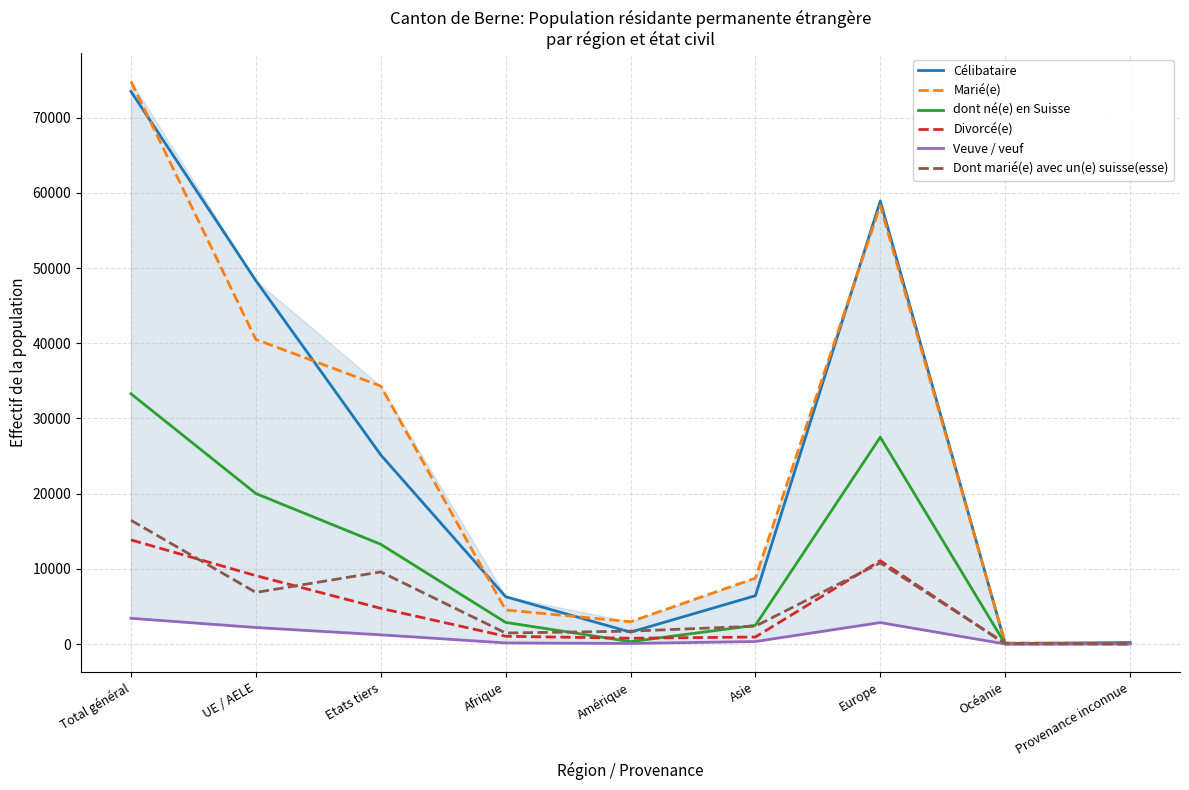

True or false: Marié(e) has more than 2 points higher than both neighbors.

False